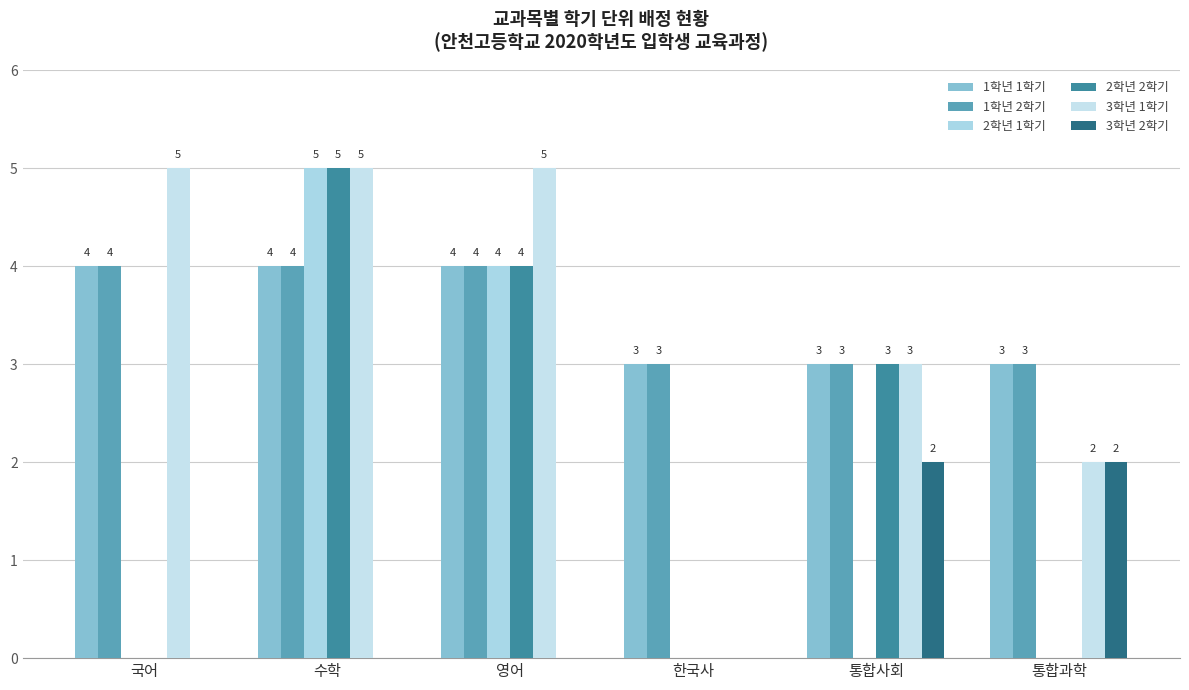

What is the value of the 1학년 2학기 bar at the 5th from the left?

3